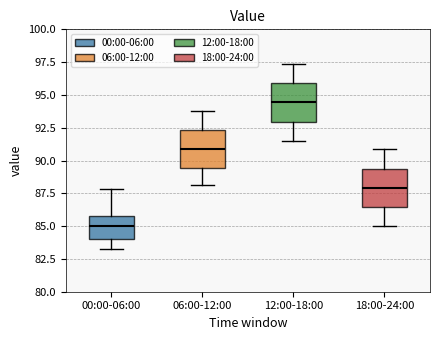

Reading left to right, transcribe this box plot: for each box, give where its median line is, the range the box spans, and where its two whiskers end, as read against the y-axis. The values are not printed on the chart, so give them approximately, as read against the axis.

00:00-06:00: median 85.0, box 84.0 to 86.0, whiskers 83.5 to 88.0
06:00-12:00: median 91.0, box 89.5 to 92.5, whiskers 88.0 to 94.0
12:00-18:00: median 94.5, box 93.0 to 96.0, whiskers 91.5 to 97.5
18:00-24:00: median 88.0, box 86.5 to 89.5, whiskers 85.0 to 91.0